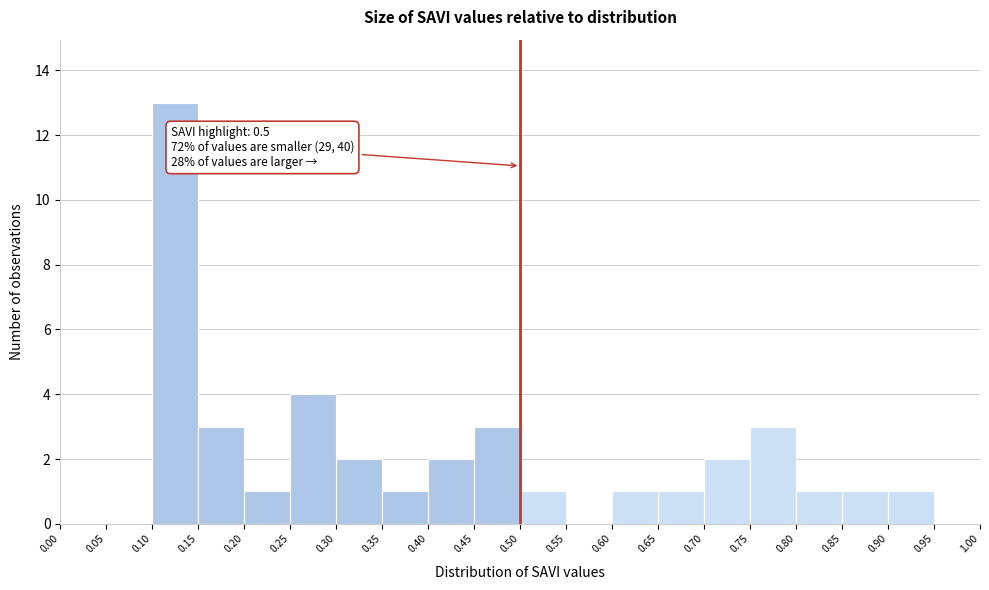

Which range on the x-axis has the tallest bar?

0.10 to 0.15